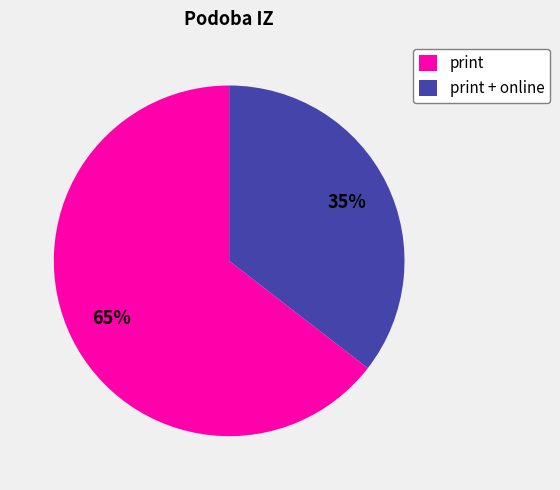

Combined, do print and print + online account for over 50%?

Yes